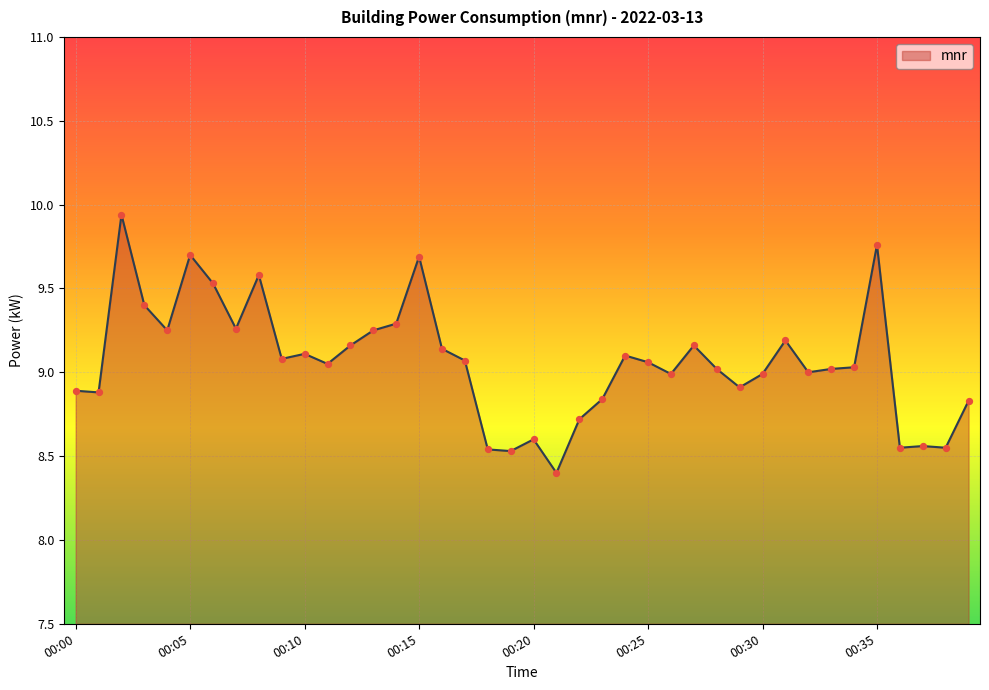

What is the minimum value shown in the chart?

8.4